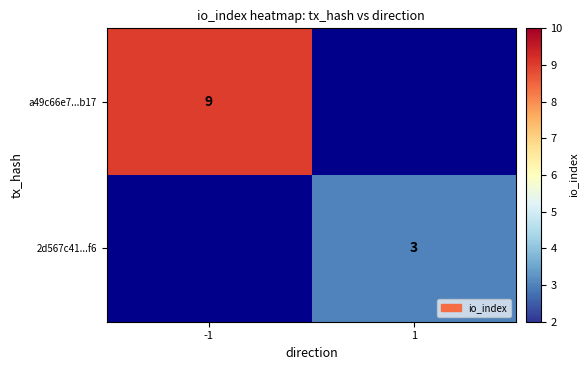

Is the value of 2d567c41...f6 at 1 greater than the value of a49c66e7...b17 at -1?

No